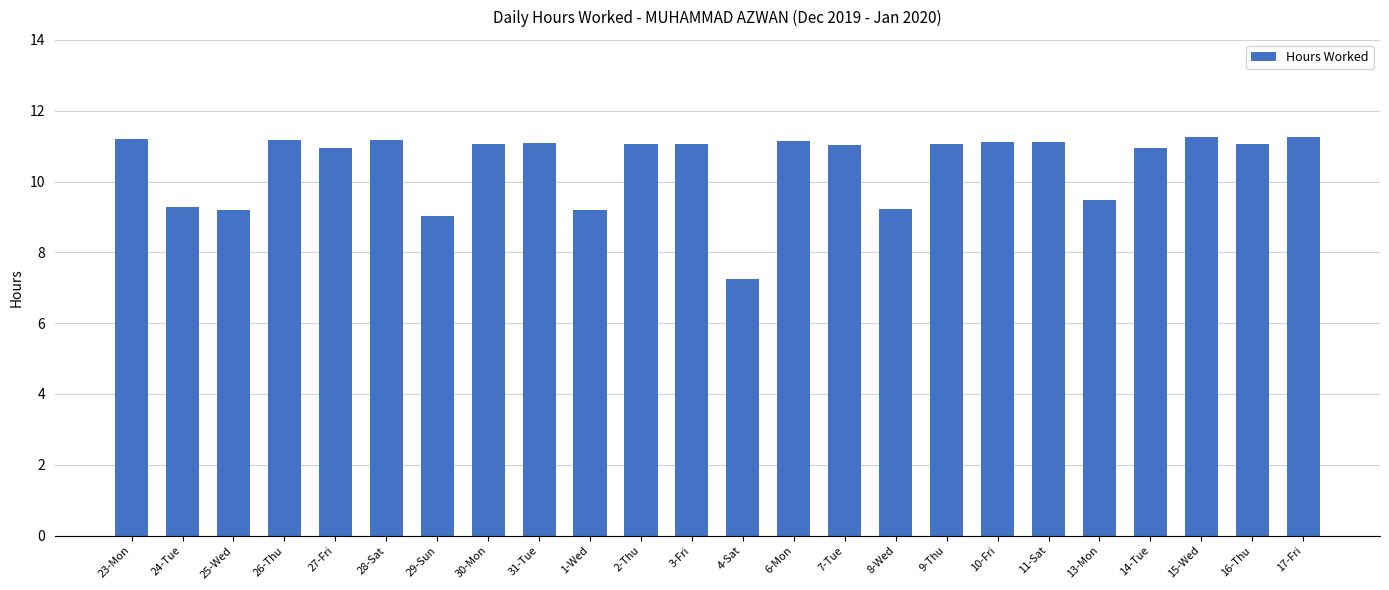

What is the greatest value displayed?

11.3